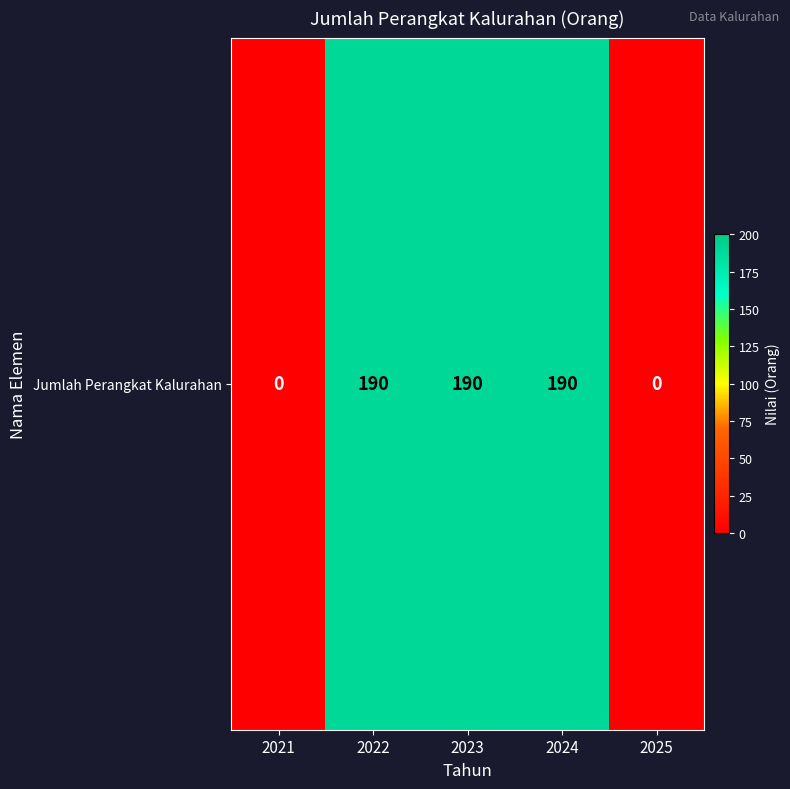

What is the greatest value displayed?

190